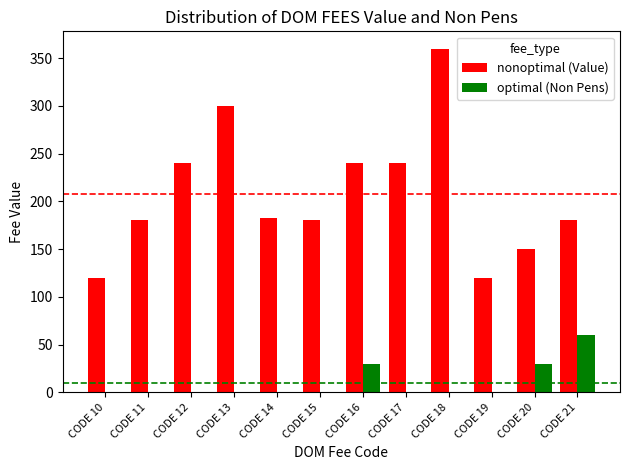

What is the sum of the nonoptimal (Value) values at CODE 21 and CODE 20?

330.1